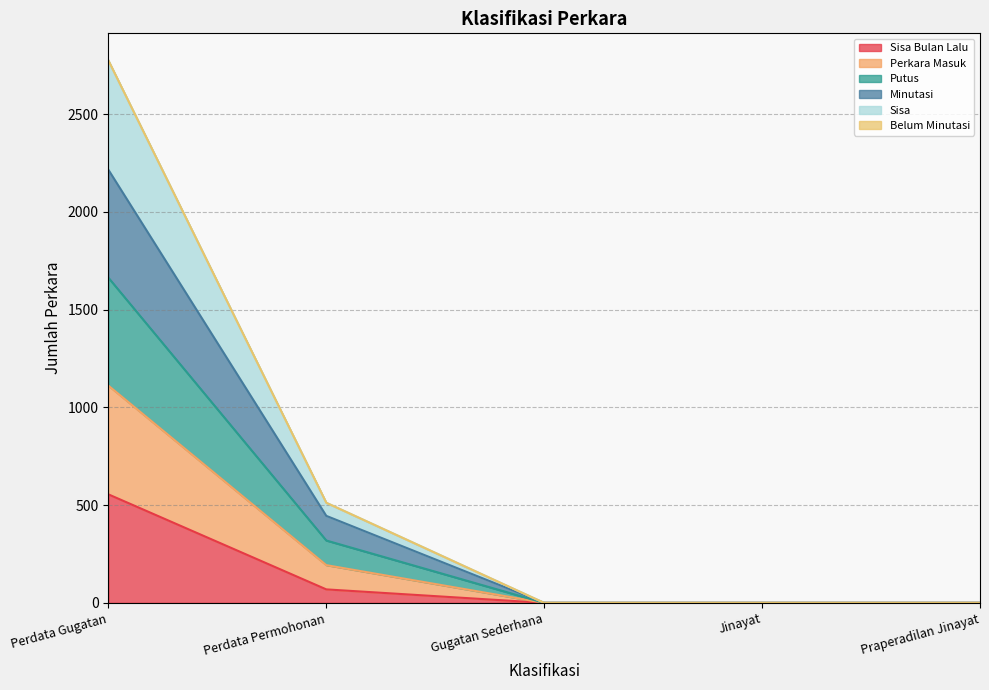

Does the chart display data point markers on the line(s)?

No